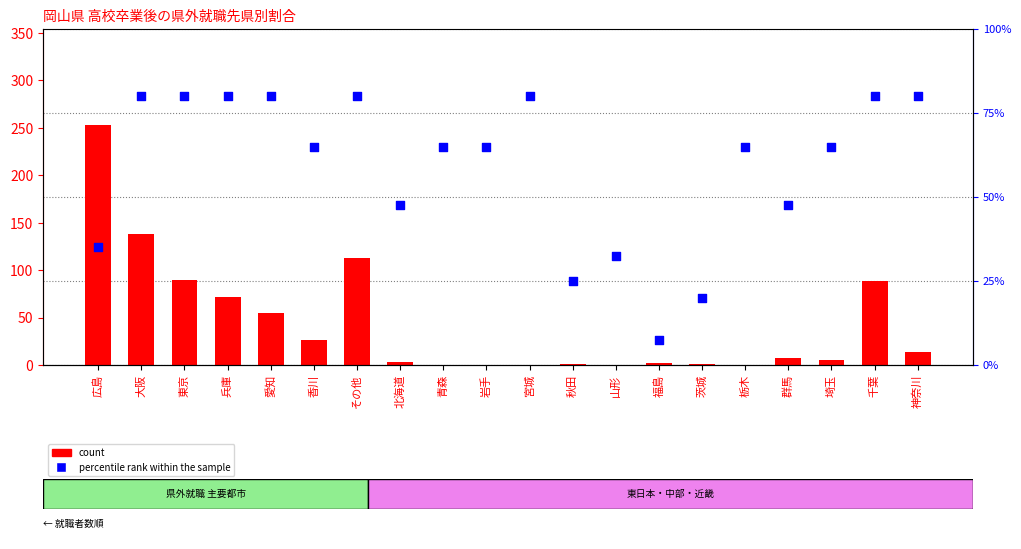

At how many categories does at least one series exceed 138?

1